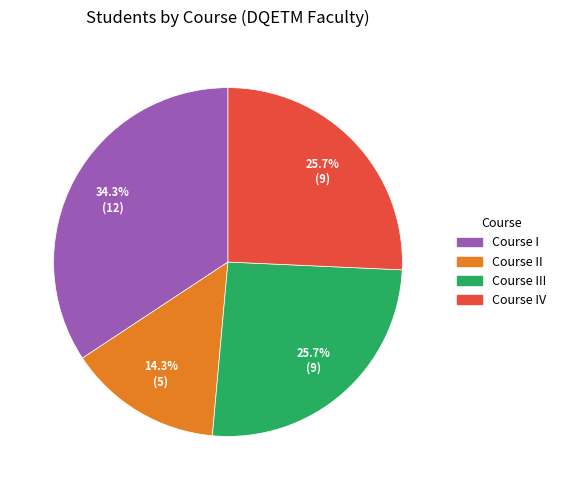

Is there a majority slice in this chart?

No